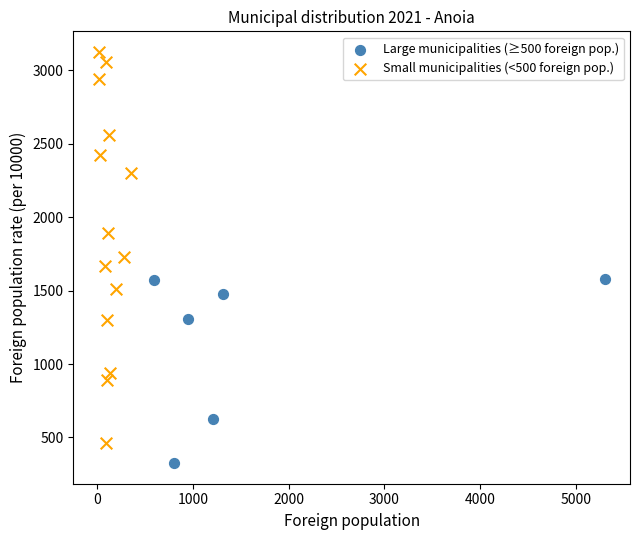

Which series contains the highest Y value?

Small municipalities (<500 foreign pop.)